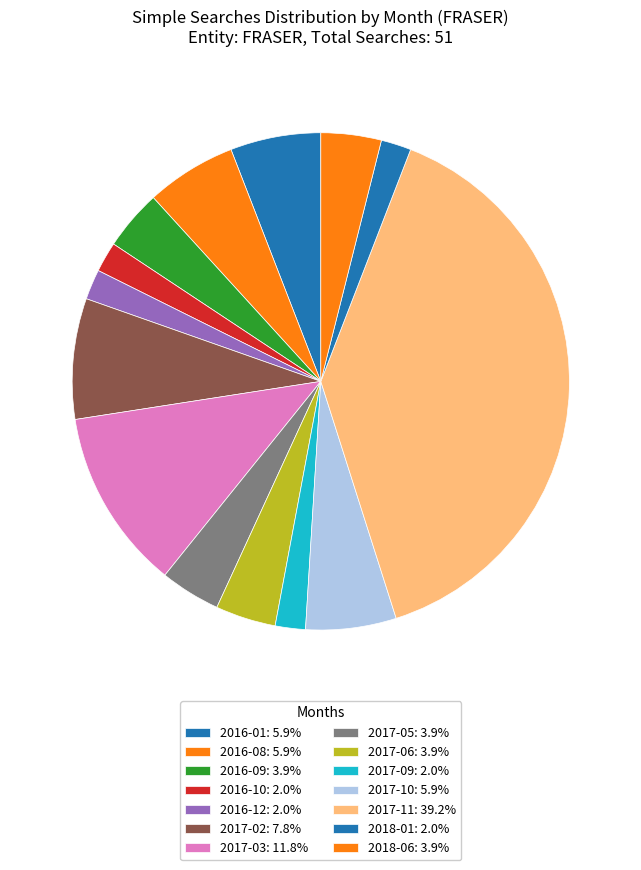

Does any single category account for the majority?

No